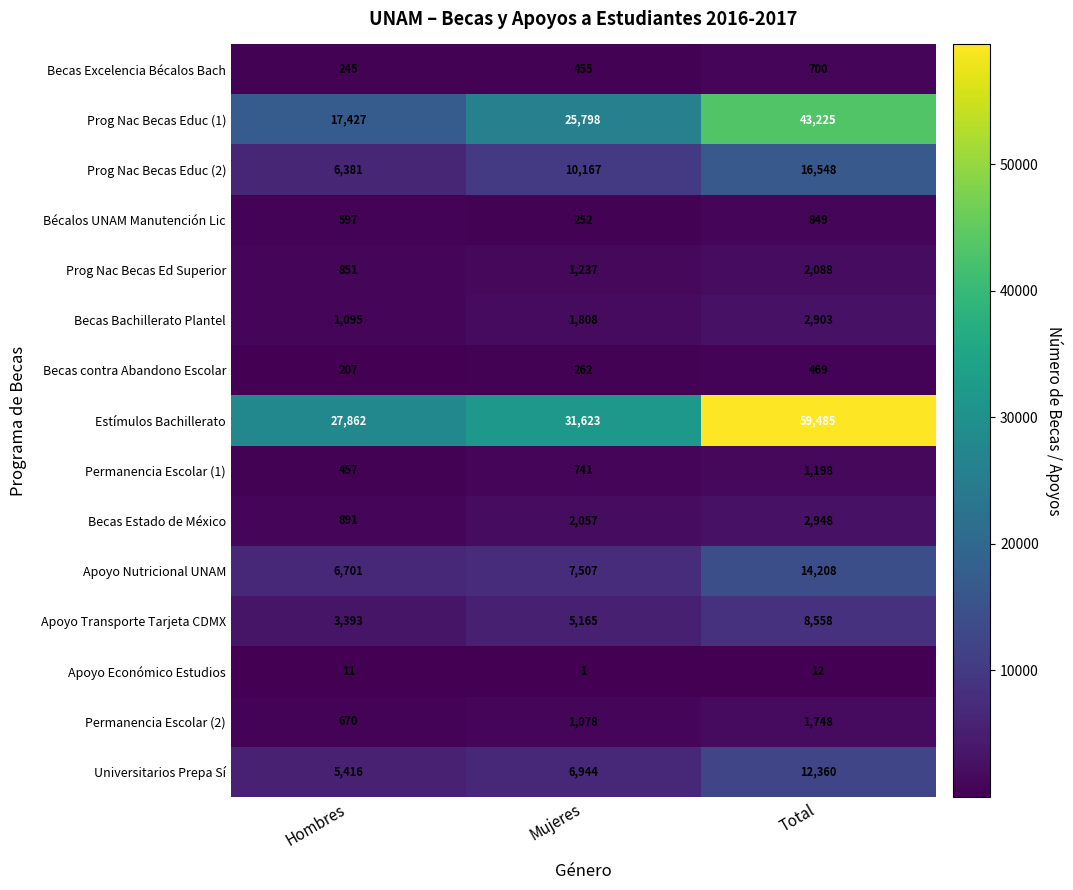

Is the value of Permanencia Escolar (1) at Hombres greater than the value of Prog Nac Becas Educ (2) at Total?

No